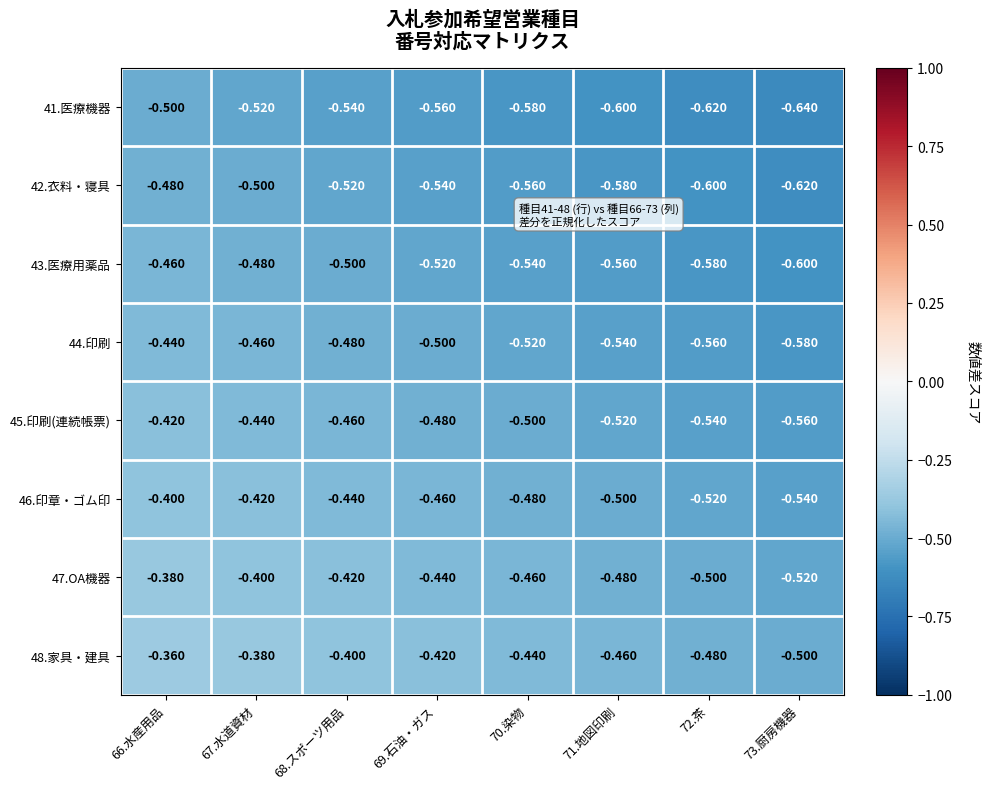

How many categories are shown in the chart?

8